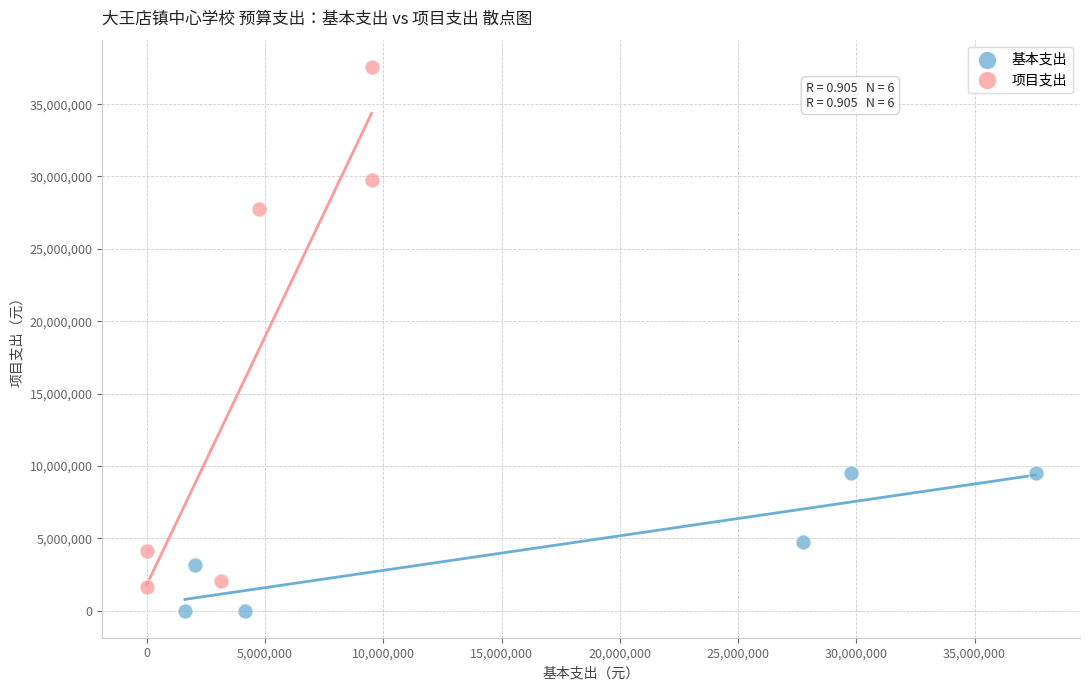

Which series reaches the minimum Y coordinate?

基本支出